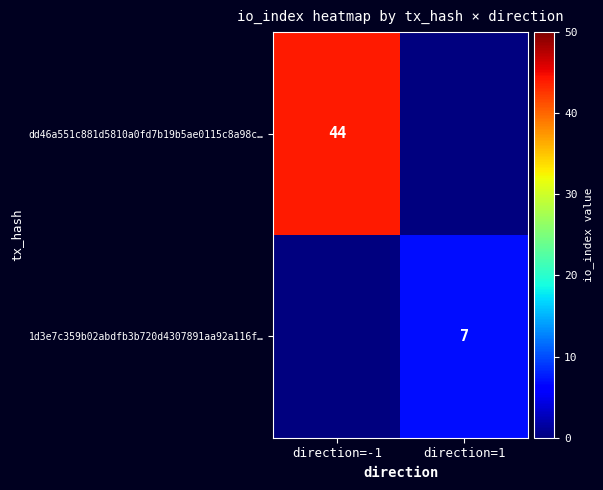

Which category has the lowest value across all series?

direction=1